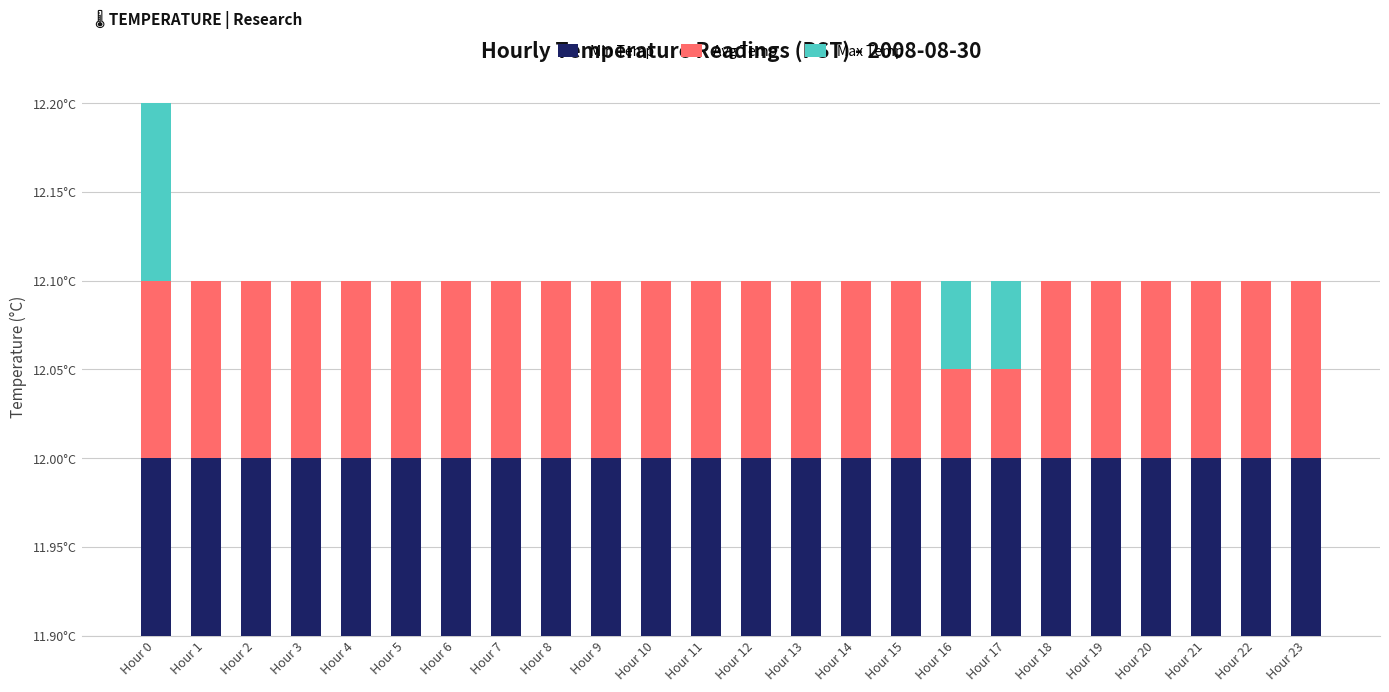

What are all the series names shown in the legend?

Min Temp, Avg Temp, Max Temp